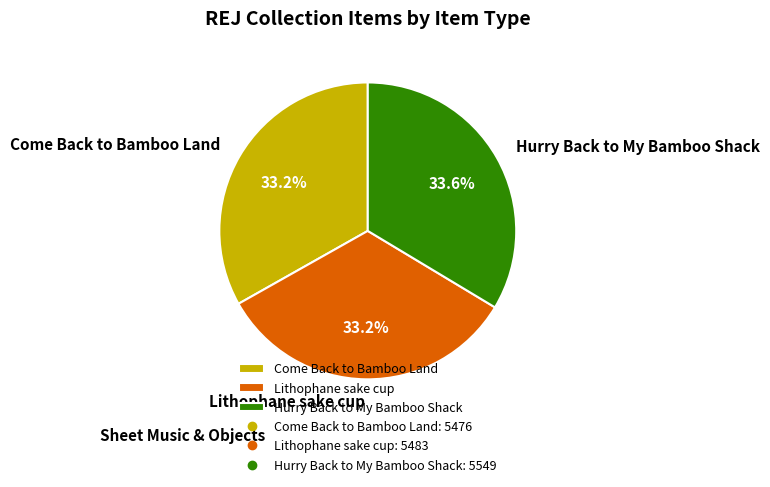

The Lithophane sake cup slice represents 26% of the pie. True or false?

False